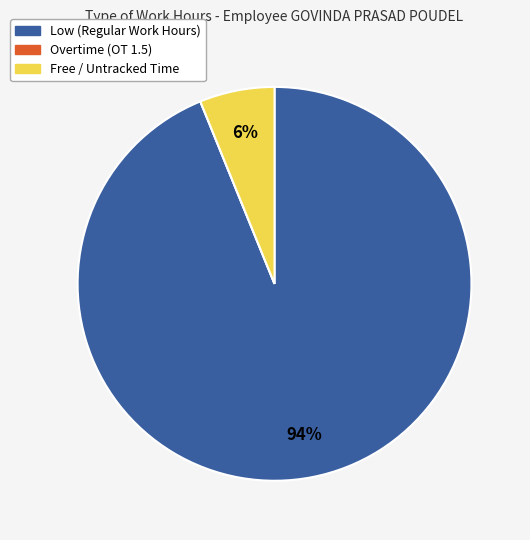

To the nearest percent, what is the average slice percentage?

33%